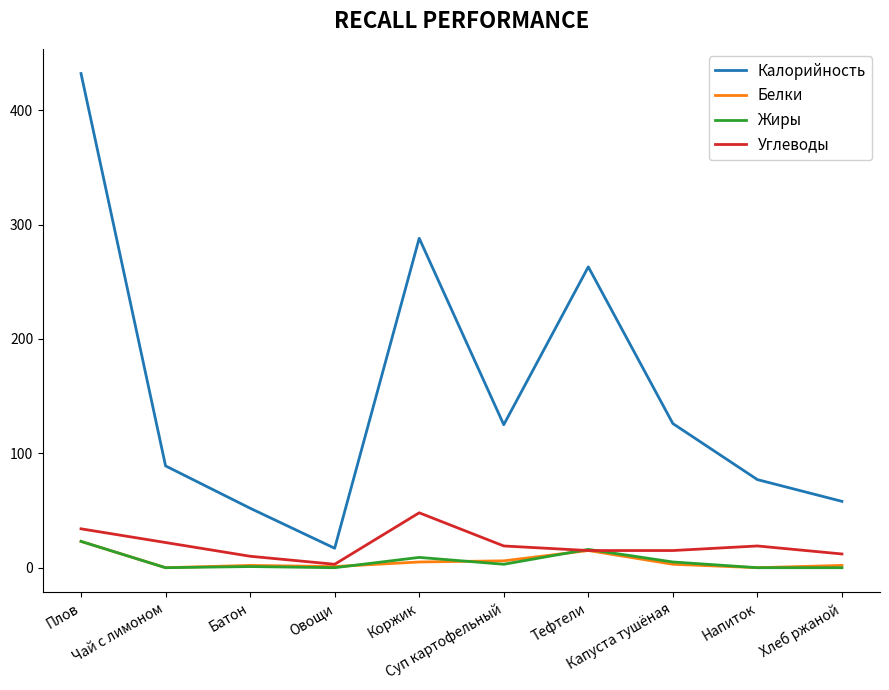

Which series has the largest range (max minus min)?

Калорийность